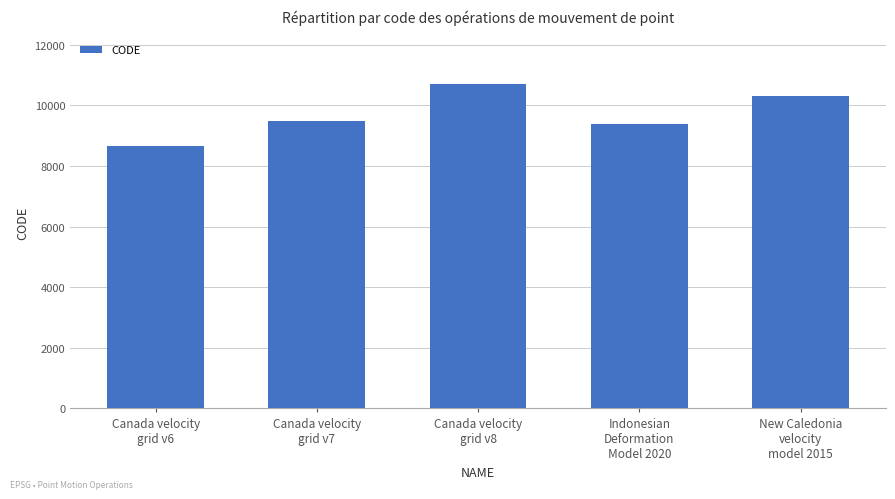

Reading left to right, extract all data points from this chart.

8676	9483	10707	9375	10323